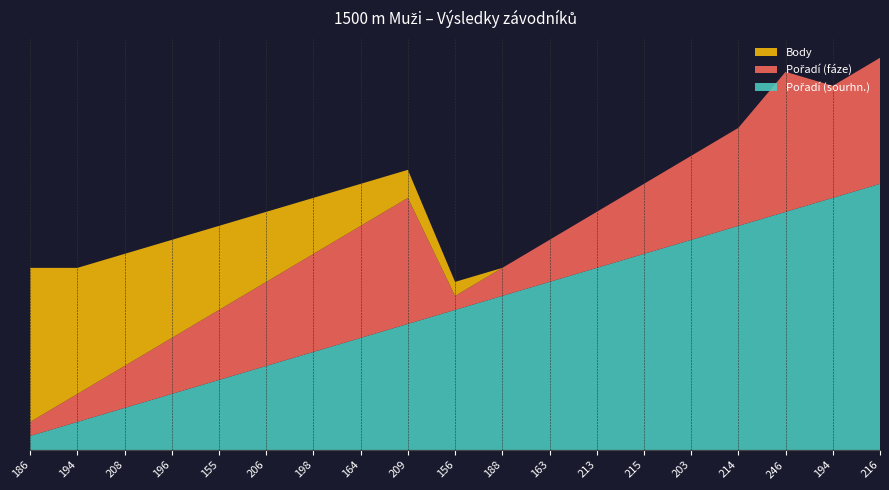

Reading right to left, transcribe all the data shown in this chart.

Pořadí (sourhn.): 216=19	194=18	246=17	214=16	203=15	215=14	213=13	163=12	188=11	156=10	209=9	164=8	198=7	206=6	155=5	196=4	208=3	194=2	186=1
Pořadí (fáze): 216=9	194=8	246=10	214=7	203=6	215=5	213=4	163=3	188=2	156=1	209=9	164=8	198=7	206=6	155=5	196=4	208=3	194=2	186=1
Body: 216=0	194=0	246=0	214=0	203=0	215=0	213=0	163=0	188=0	156=1	209=2	164=3	198=4	206=5	155=6	196=7	208=8	194=9	186=11